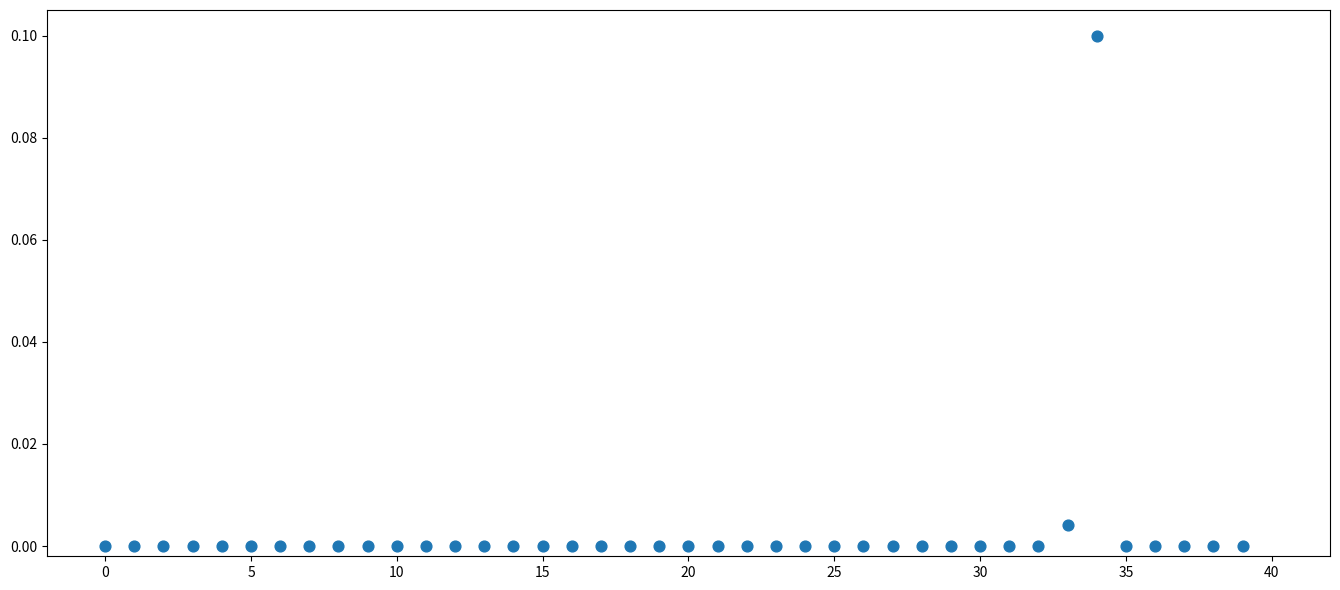

How many points are shown in the scatter plot?

40